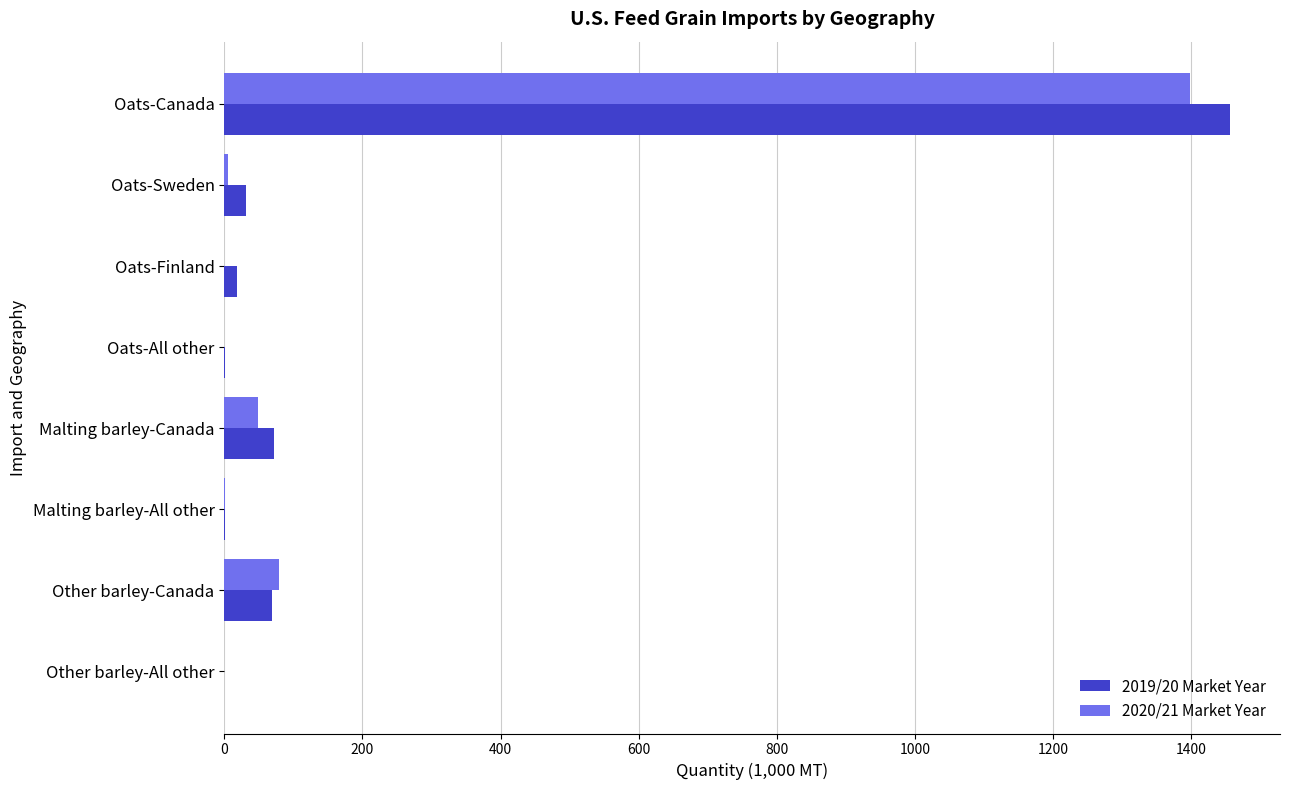

What is the average value of the 2019/20 Market Year series?

206.2